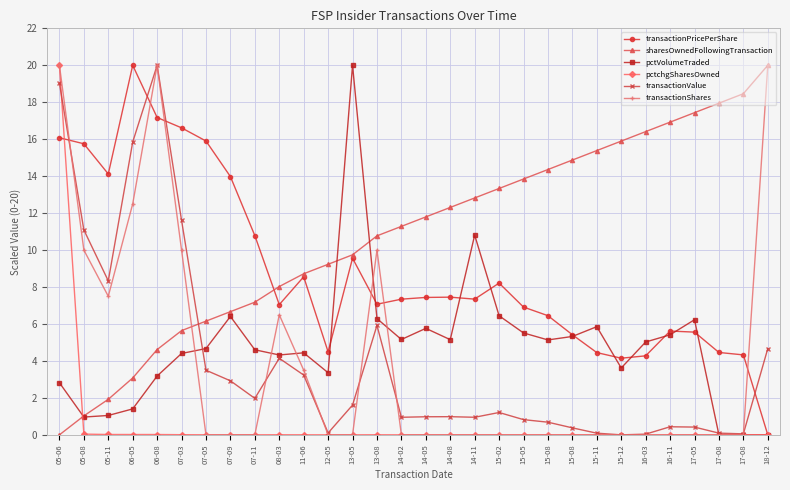

At which label is sharesOwnedFollowingTransaction closest to 10?

13-05